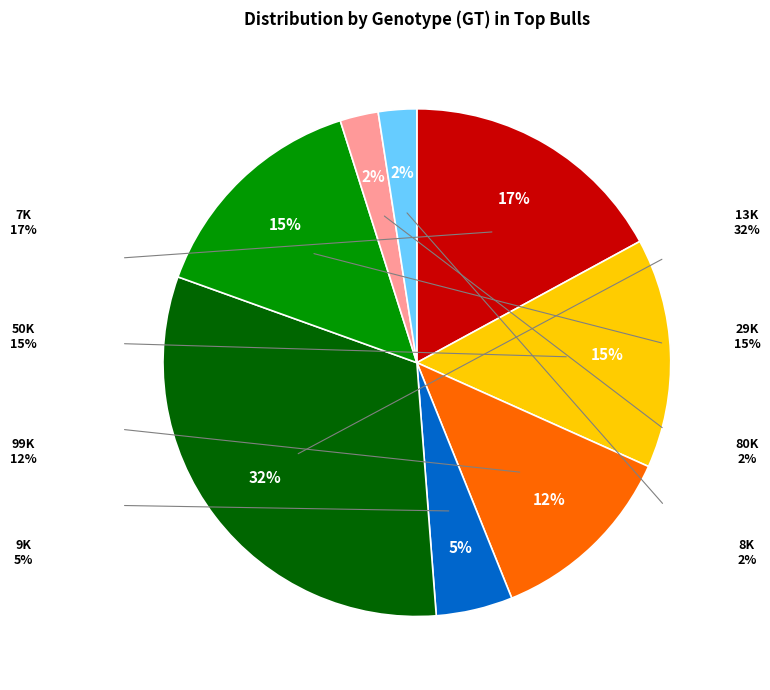

To the nearest percent, what is the average slice percentage?

12%